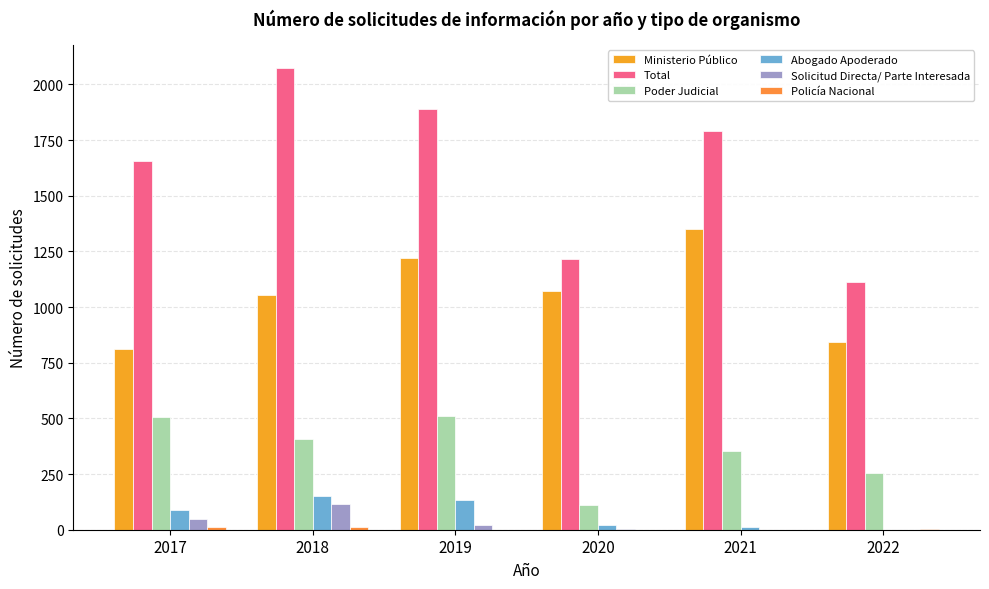

How many groups of bars are there?

6